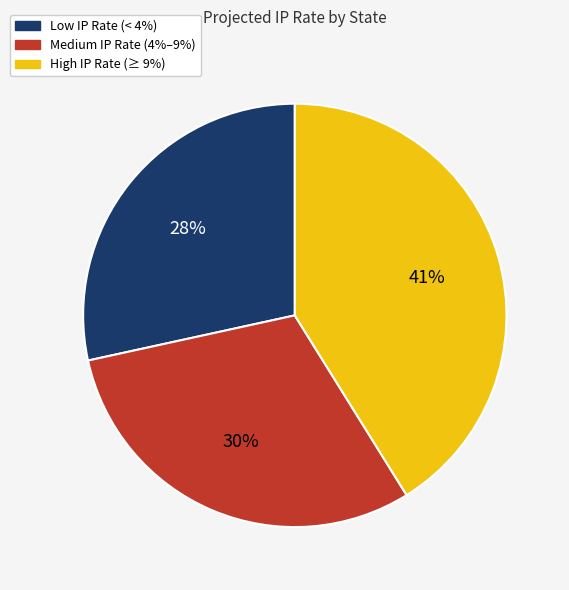

To the nearest percent, what is the average slice percentage?

33%